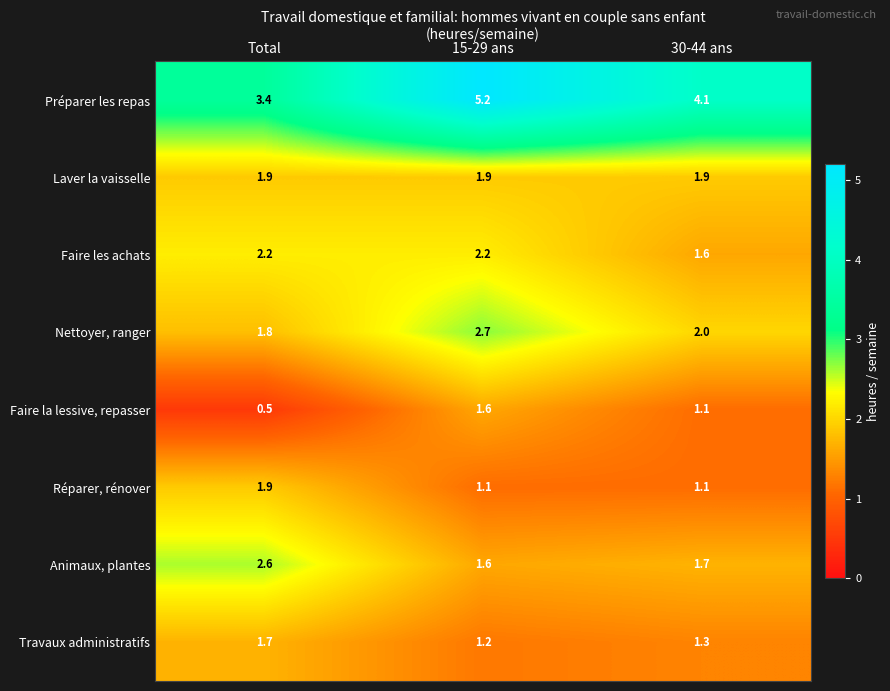

At how many categories does at least one series exceed 4?

2